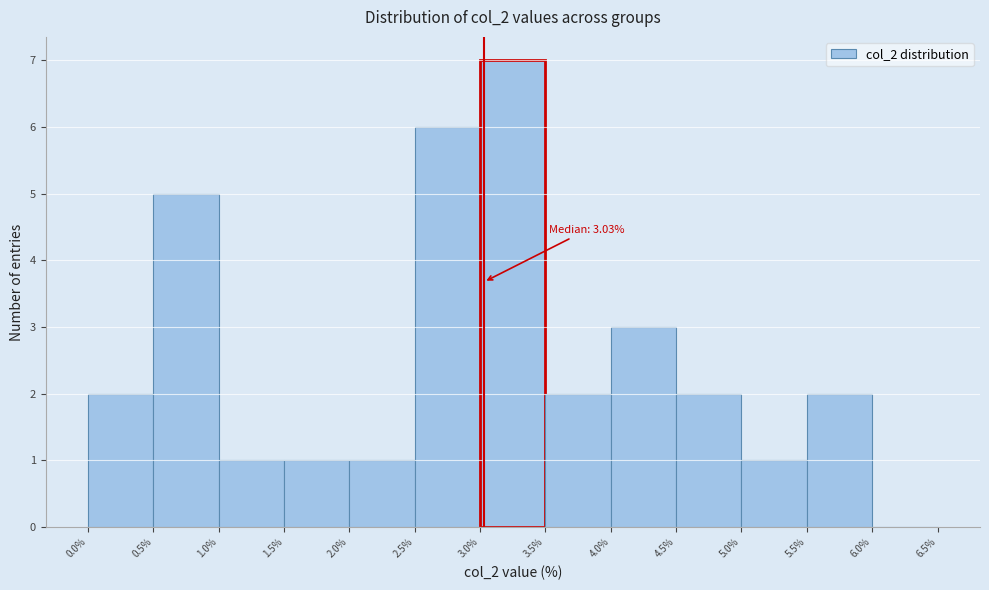

Over which range of the x-axis is the bar tallest?

3.0% to 3.5%